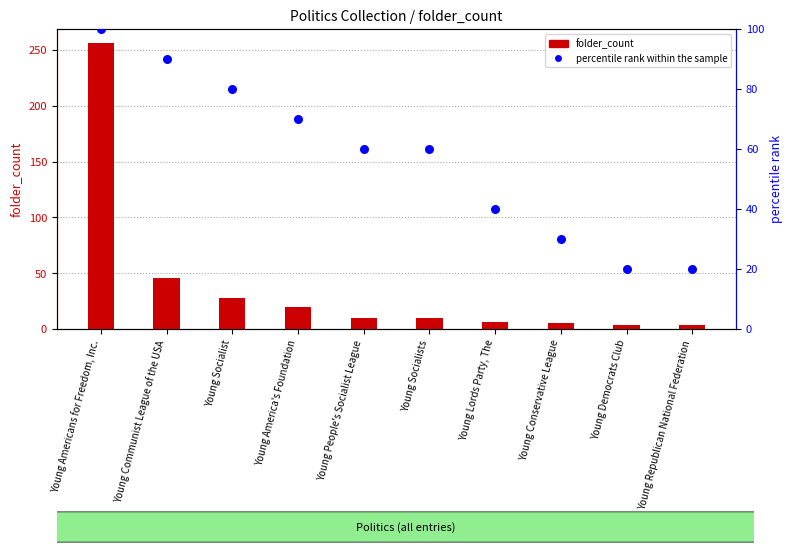

What are all the series names shown in the legend?

folder_count, percentile rank within the sample